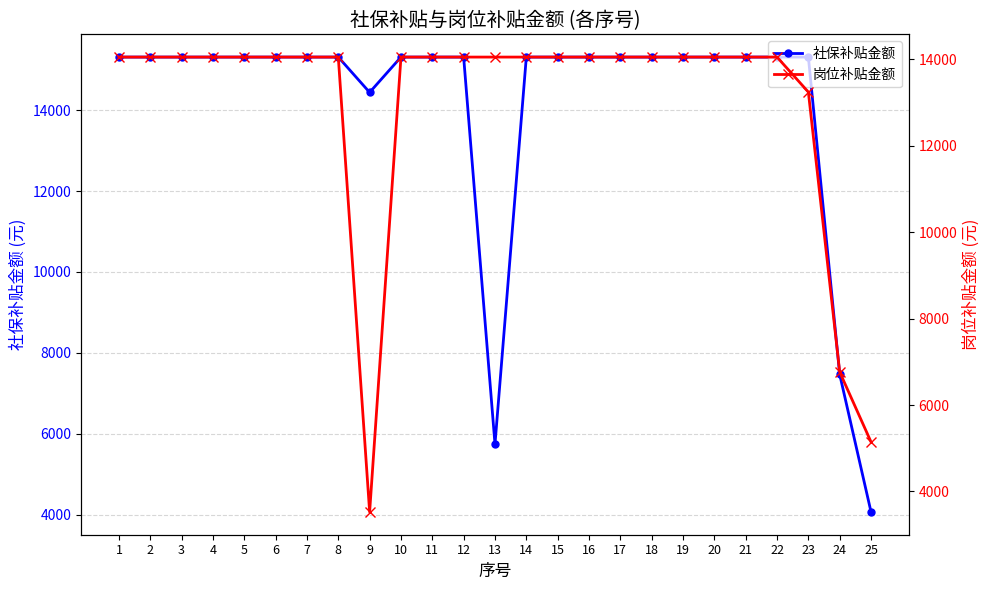

At which category is the sum across all series the highest?

1